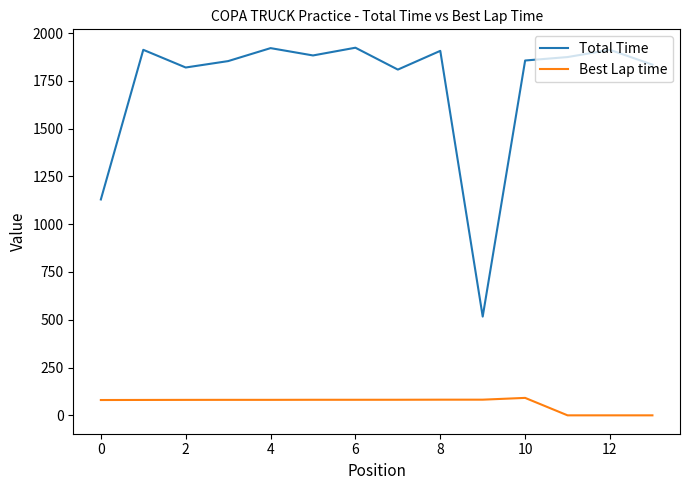

Which series has the largest range (max minus min)?

Total Time